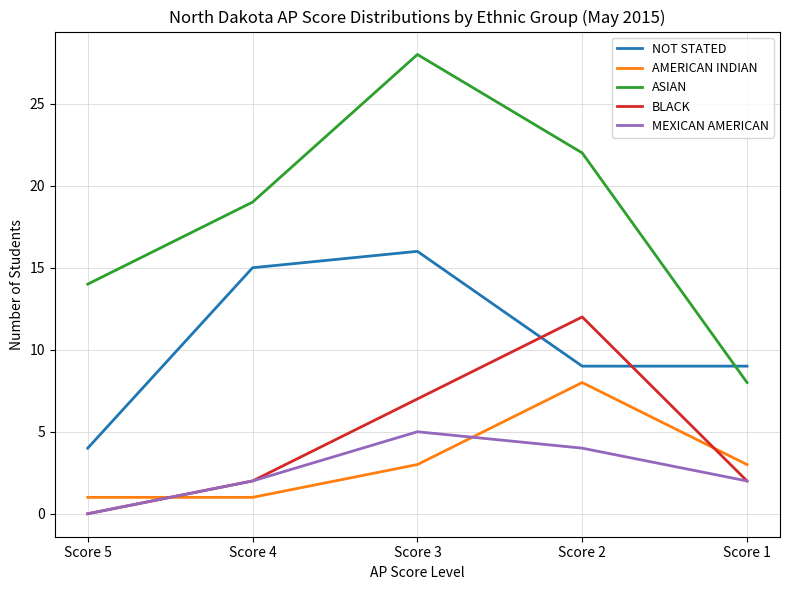

What is the difference between the second highest and minimum values in the MEXICAN AMERICAN series?

4